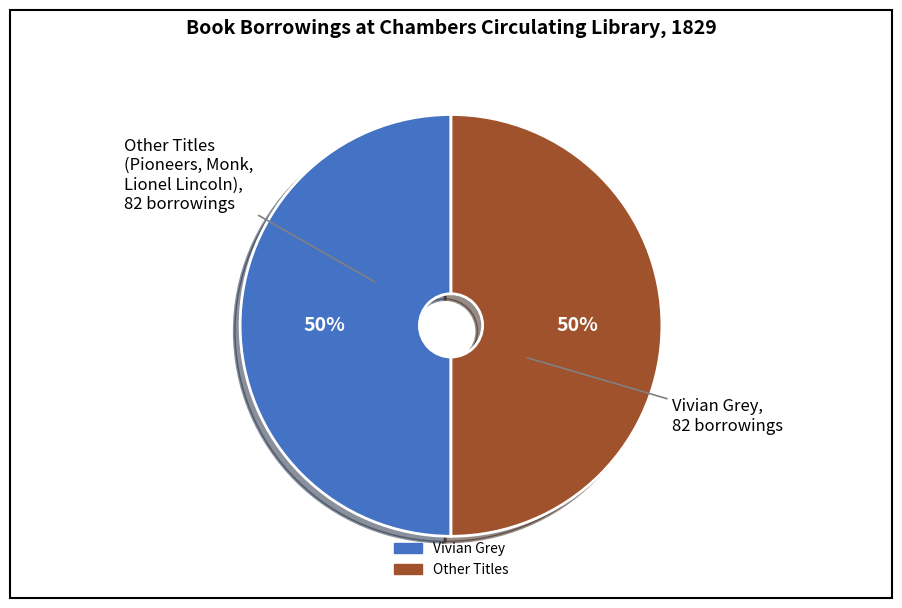

To the nearest percent, what is the average slice percentage?

50%